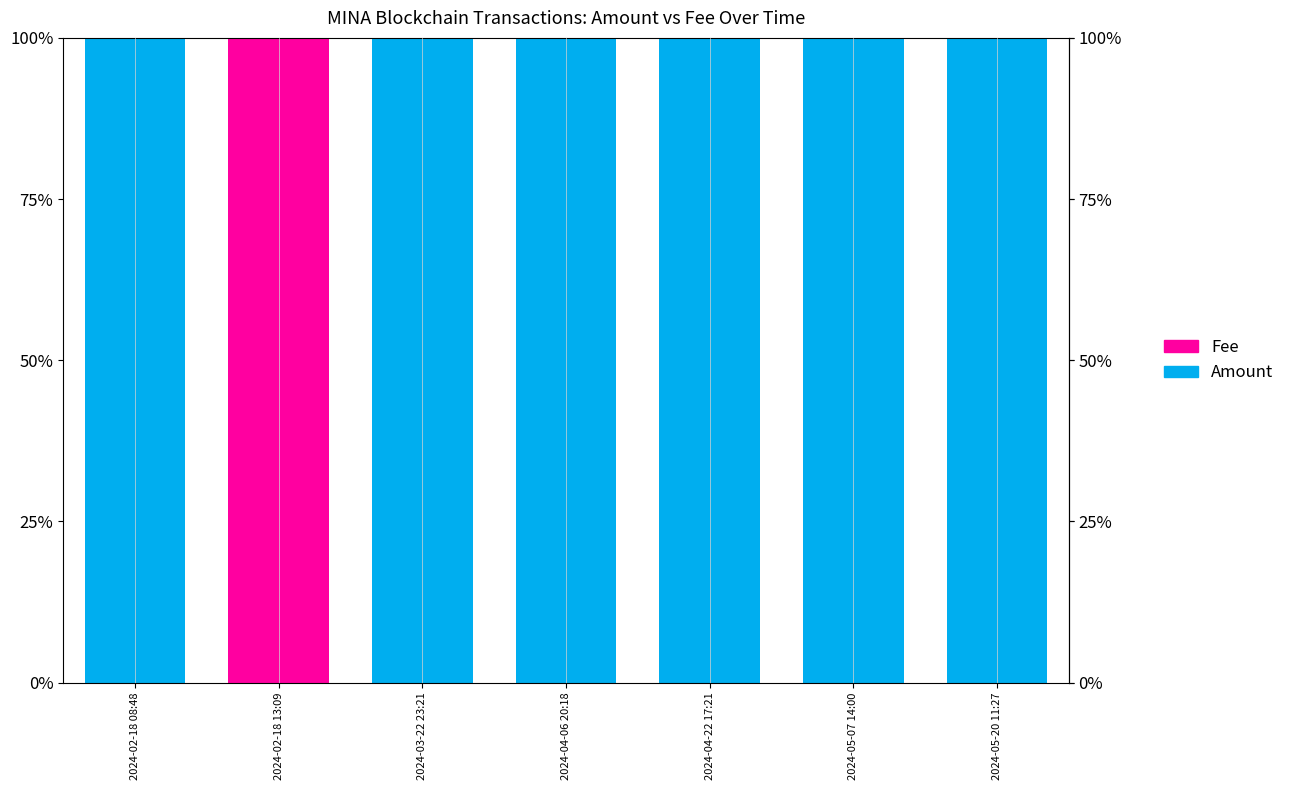

What is the difference between the Amount values at 2024-02-18 13:09 and 2024-04-06 20:18?

100.0